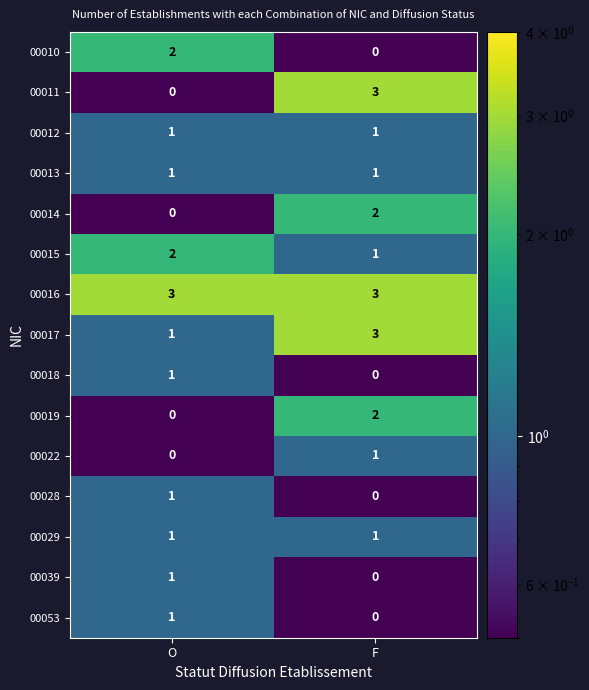

The 00012 series shows 1 at O. True or false?

True